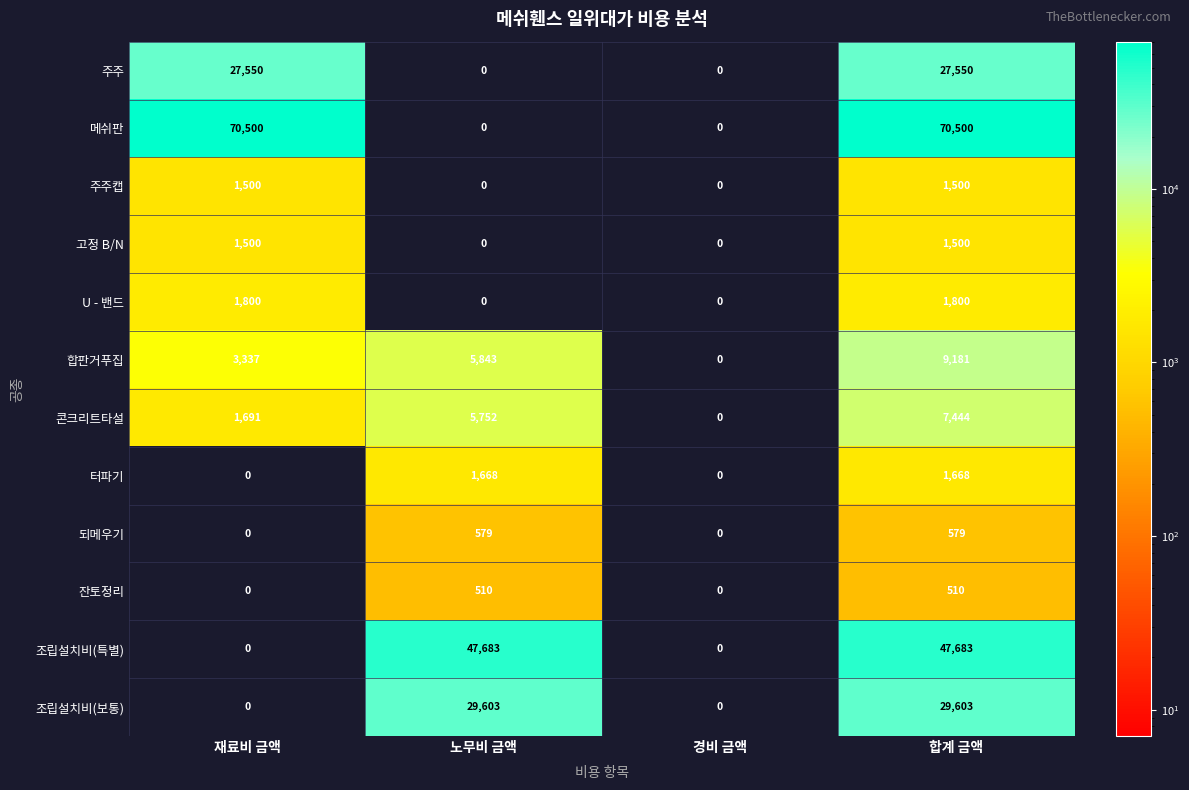

How many distinct data groups are displayed?

12